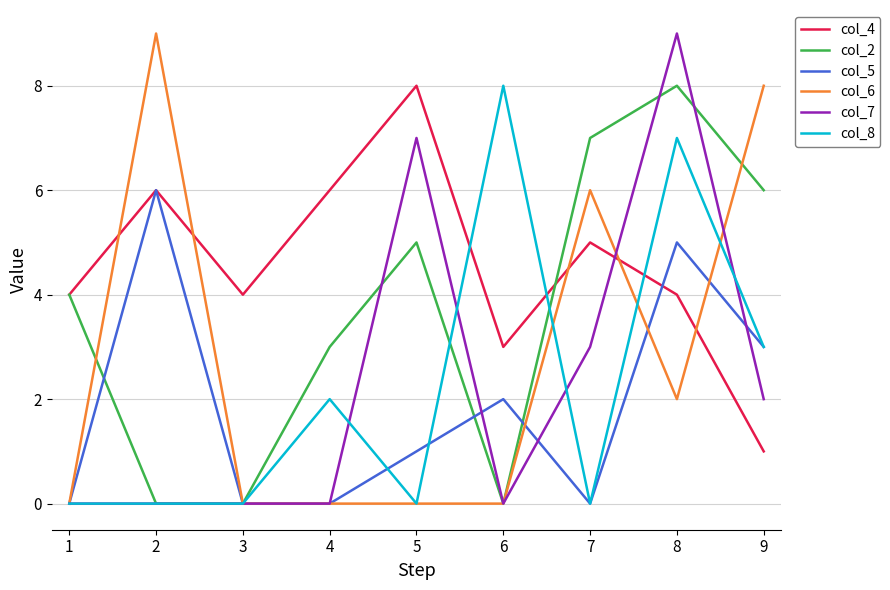

What is the maximum value shown in the chart?

9